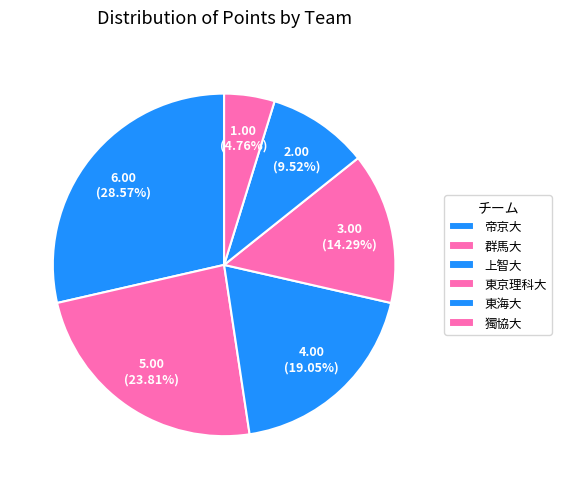

To the nearest percent, what is the difference between the largest and smallest slice percentages?

24%